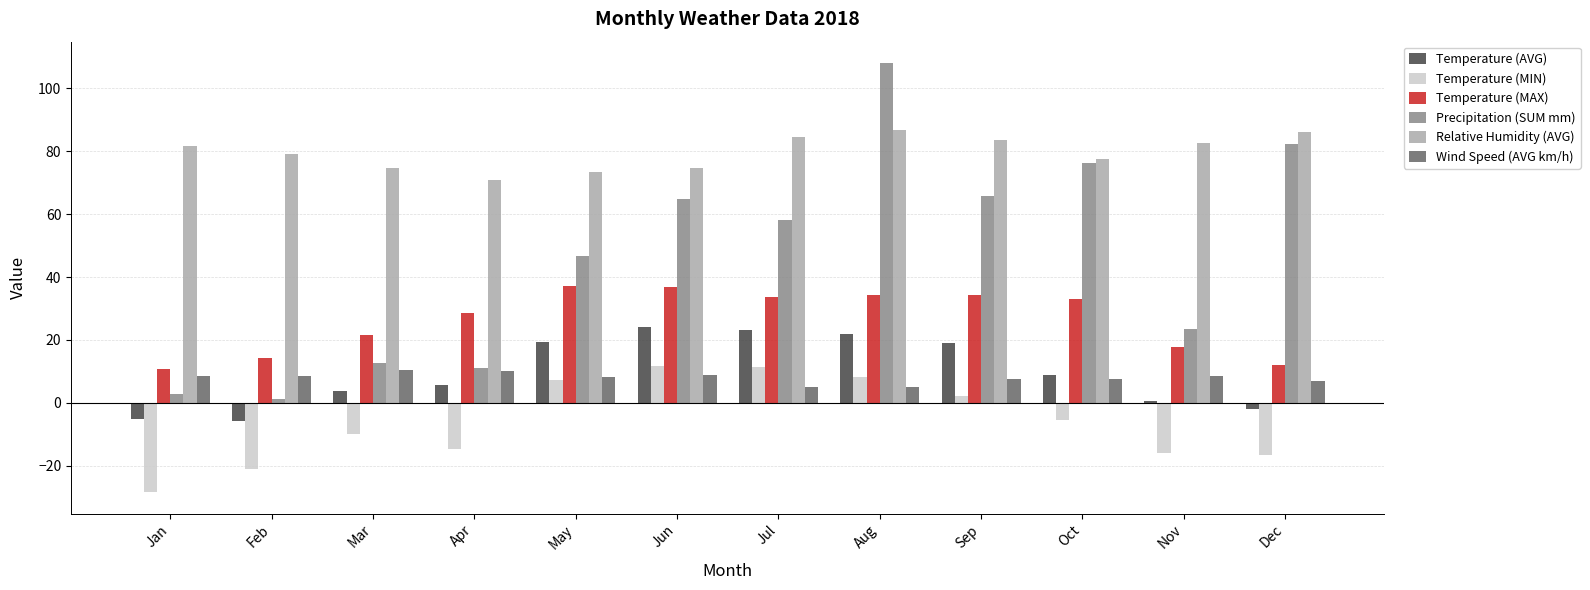

At which label does Temperature (MIN) first exceed -5?

May